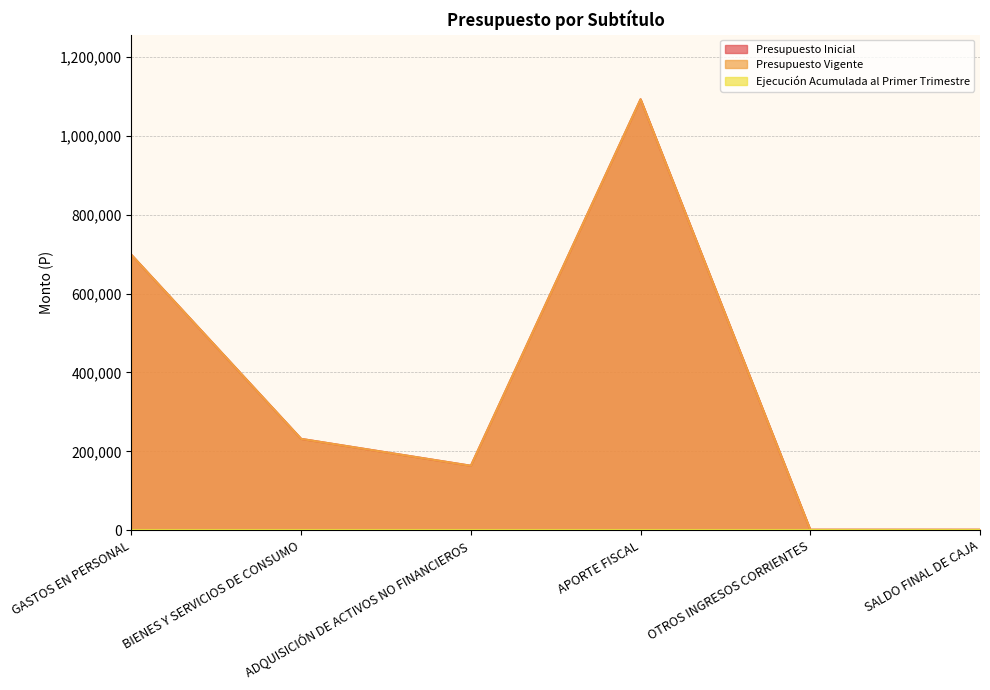

What is the label of the 3rd point from the left?

ADQUISICIÓN DE ACTIVOS NO FINANCIEROS